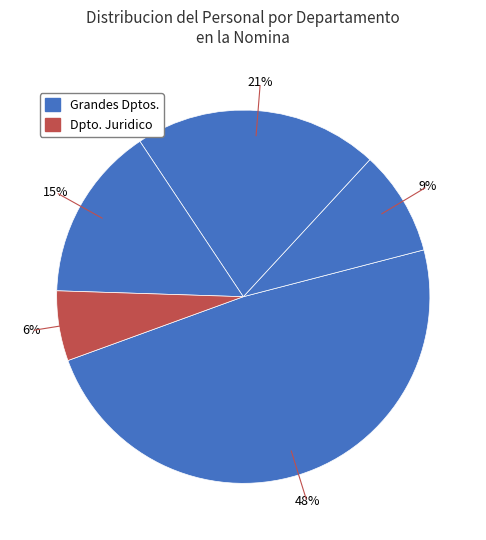

How many segments does this pie chart have?

5